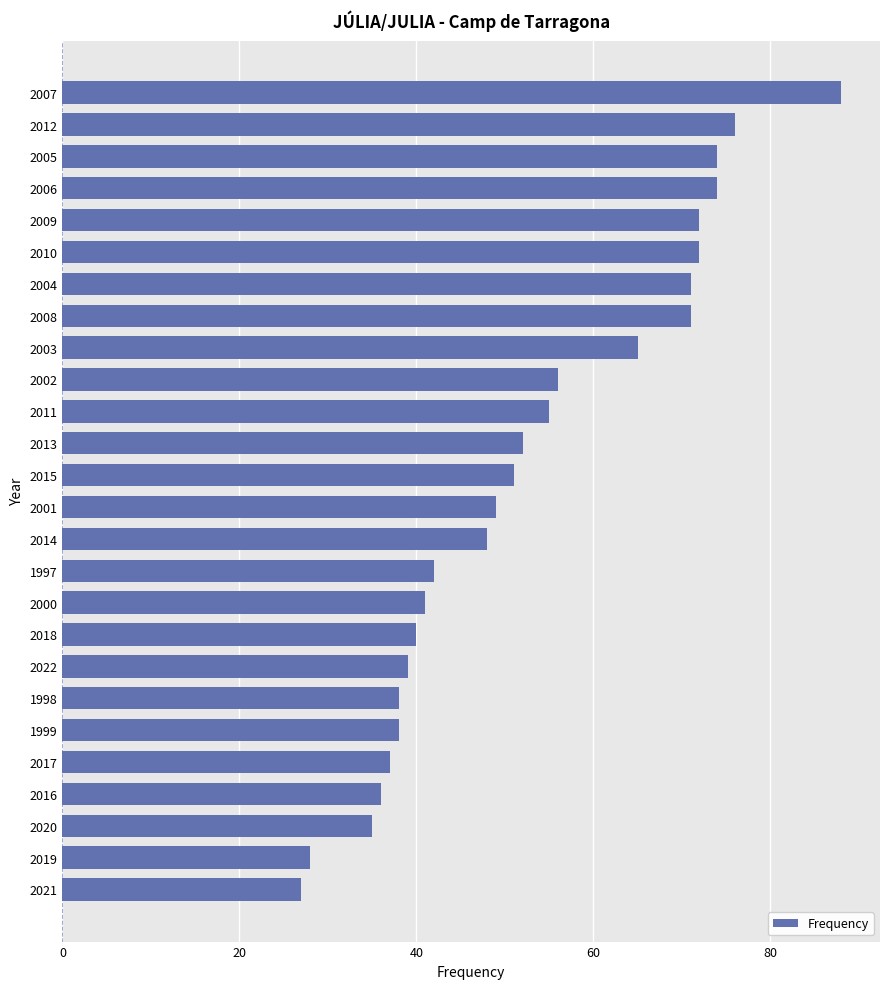

What is the approximate value at 2015, to the nearest 5?

50